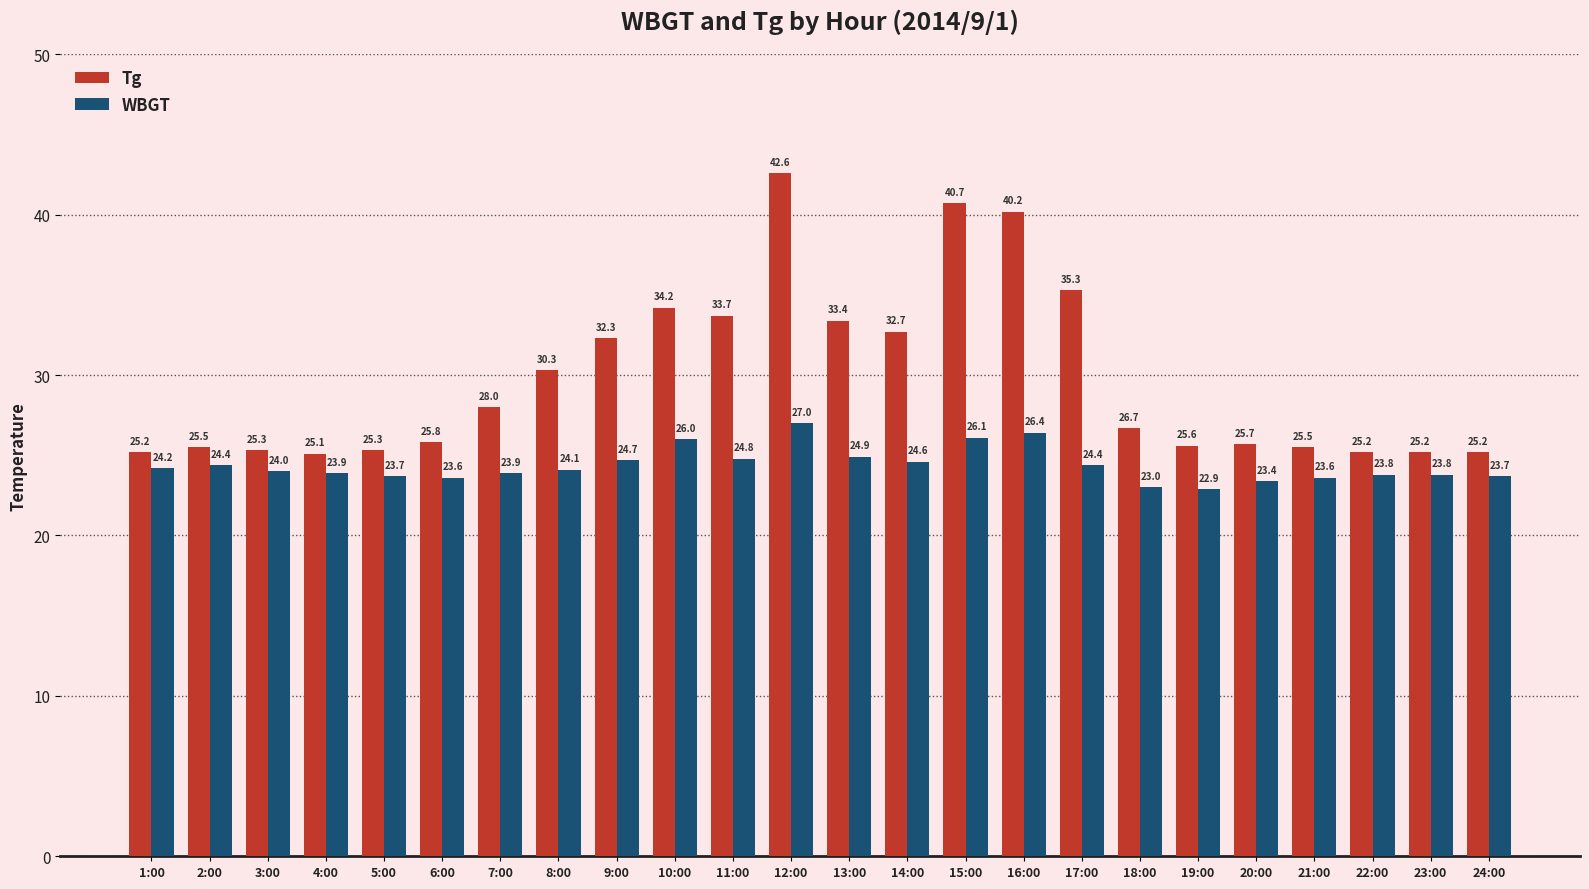

At how many categories does at least one series exceed 24?

24